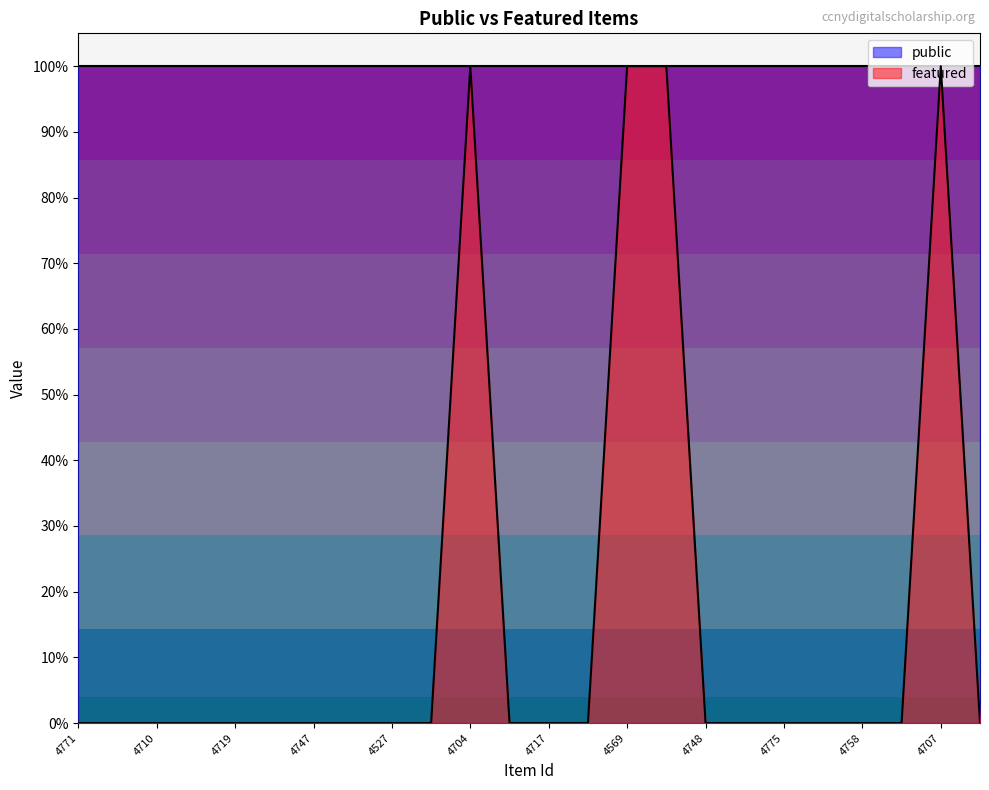

Rank the categories by value from lowest to highest.

4771, 4733, 4710, 4751, 4719, 4553, 4747, 4529, 4527, 4567, 4726, 4717, 4761, 4748, 4520, 4775, 4754, 4758, 4723, 4709, 4704, 4569, 4749, 4707